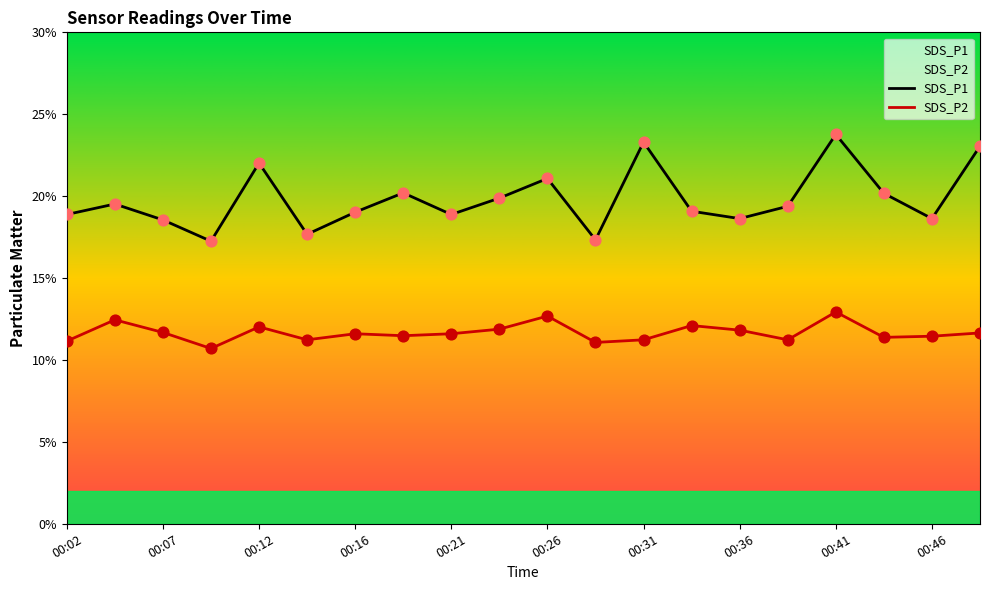

Which series reaches the maximum Y coordinate?

SDS_P1